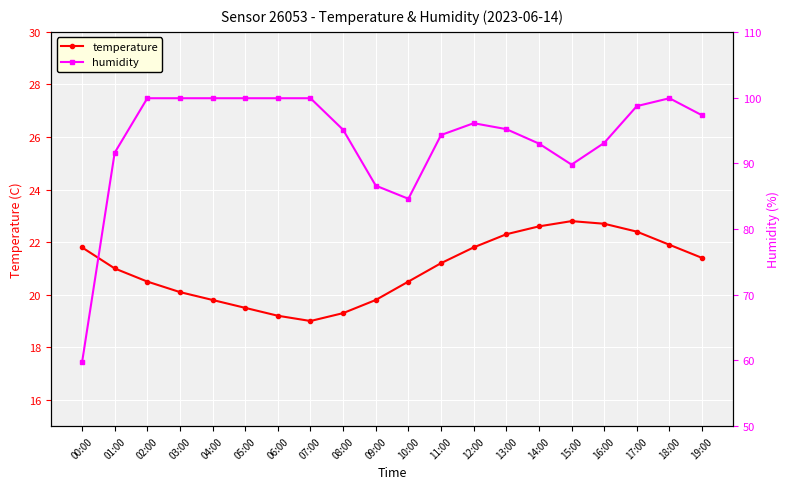

Where is the first local minimum for temperature?

07:00